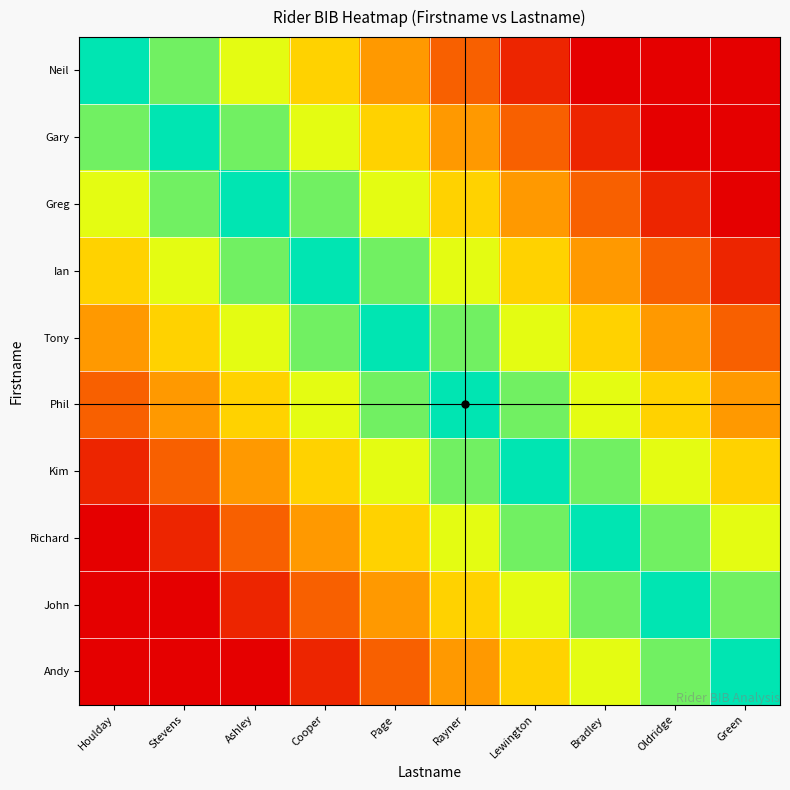

Which has a higher value, Cooper or Stevens?

Stevens